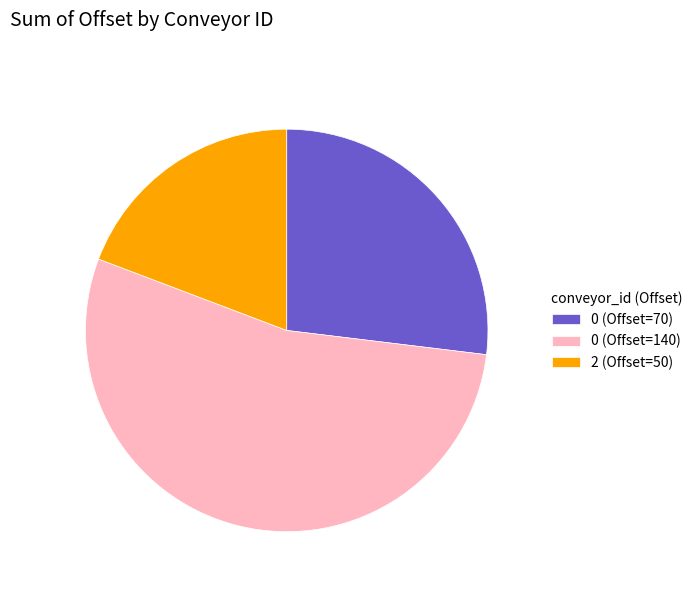

Which category has the smallest portion of the pie?

2 (Offset=50)